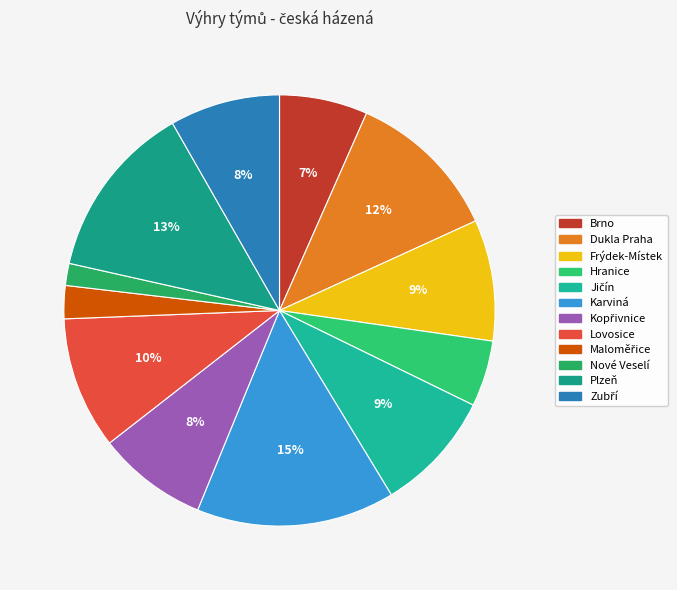

To the nearest percent, what is the average slice percentage?

8%